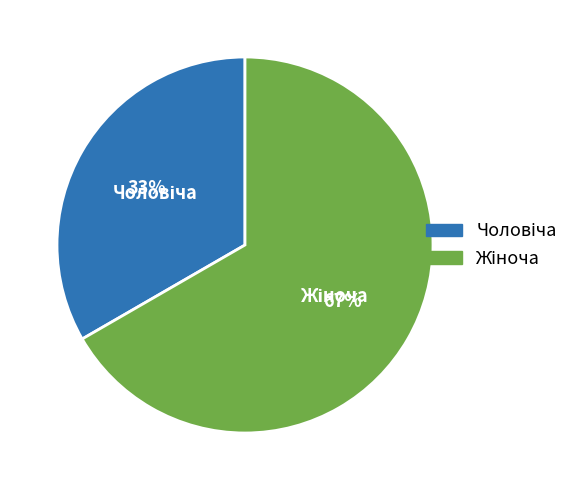

To the nearest percent, what percentage of the pie is Жіноча?

67%